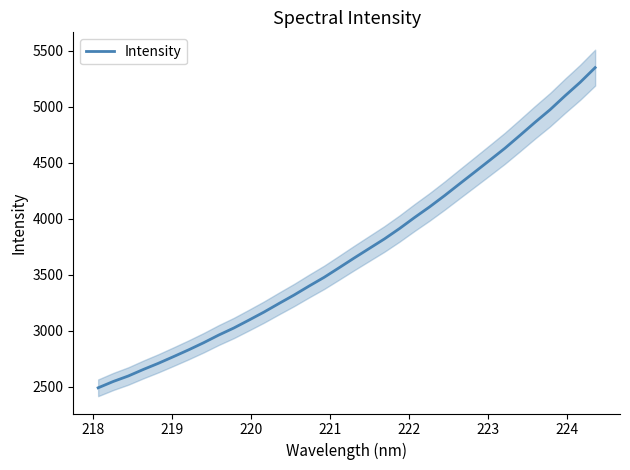

What is the difference between the maximum and minimum values?

2859.2